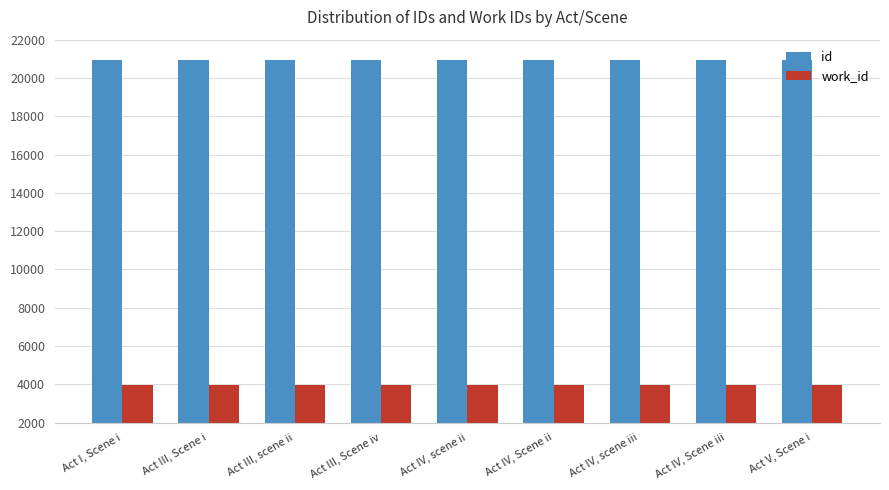

What is the difference between the maximum and minimum values in the id series?

9